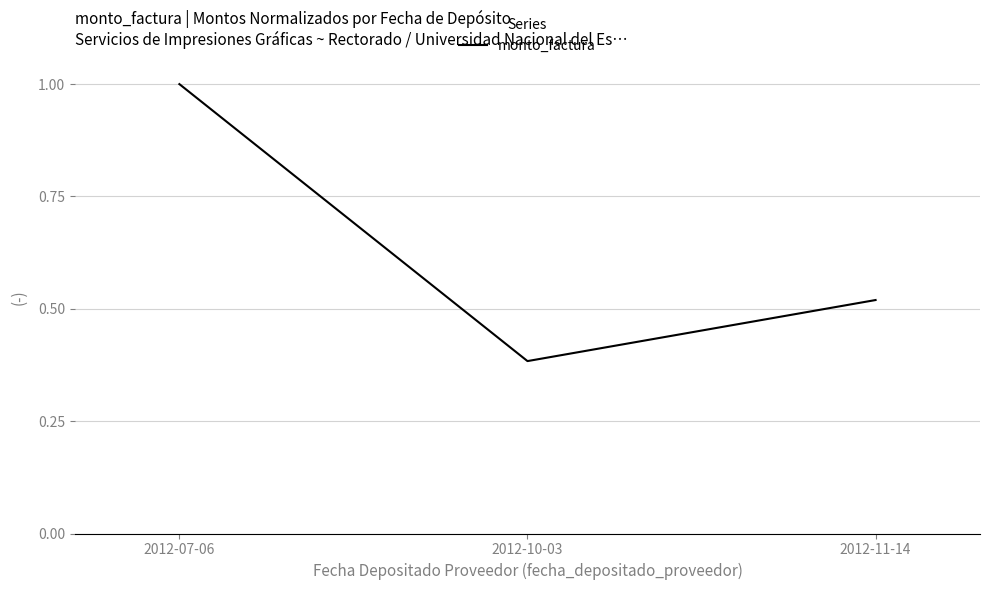

What is the difference between the maximum and minimum values?

0.6